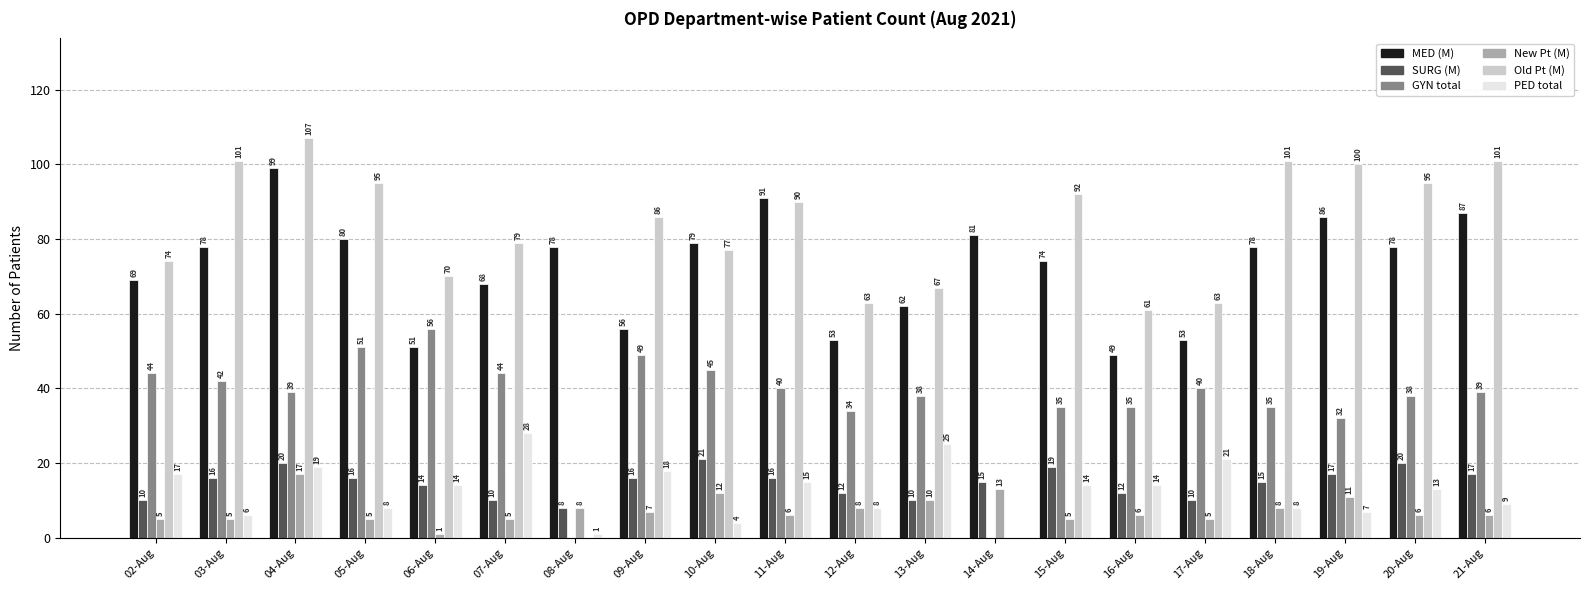

How many groups of bars are there?

20